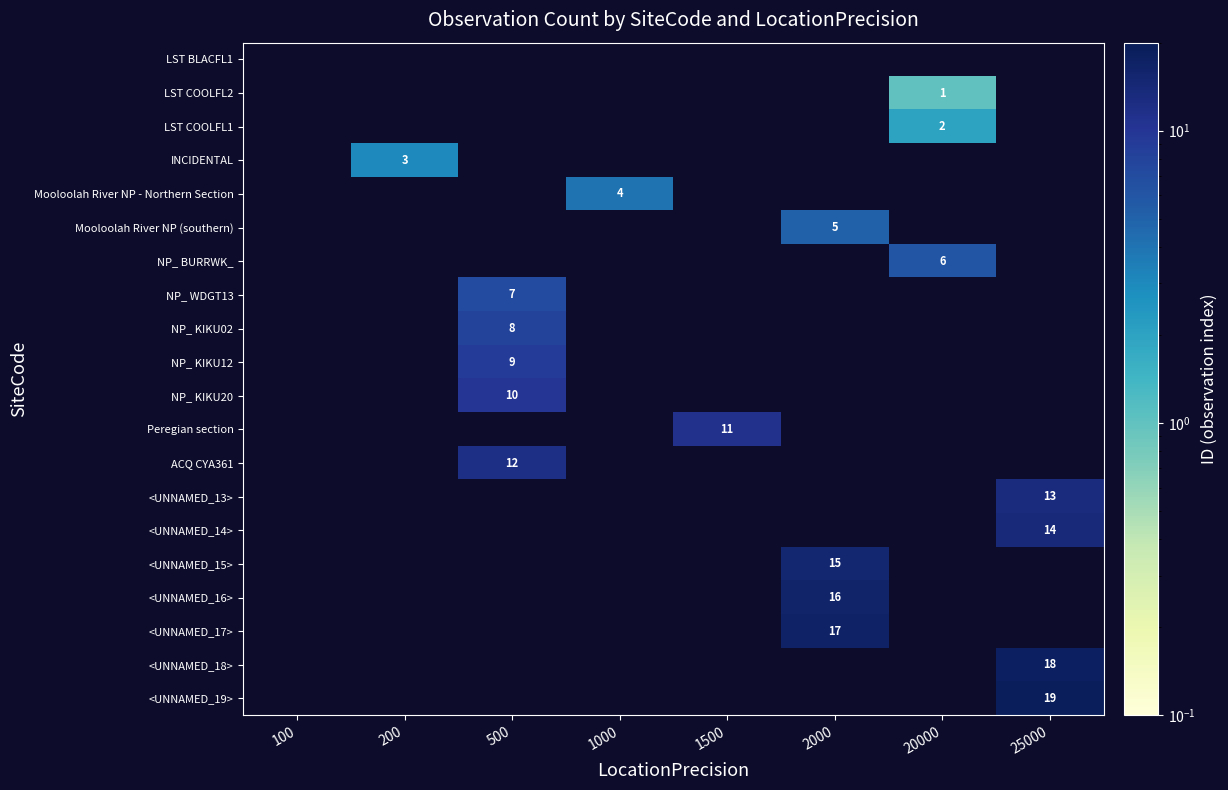

The value of <UNNAMED_17> at 2000 is 17. True or false?

True